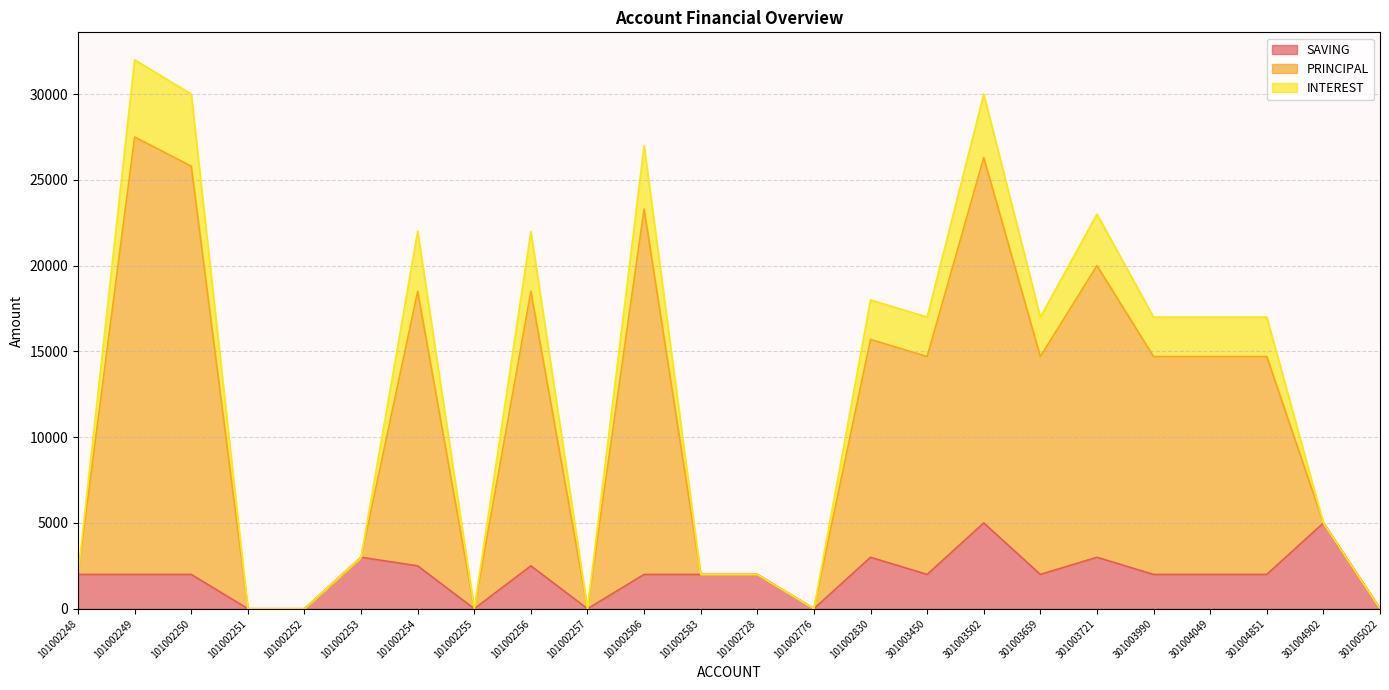

How many data points in INTEREST are less than 14700?

11